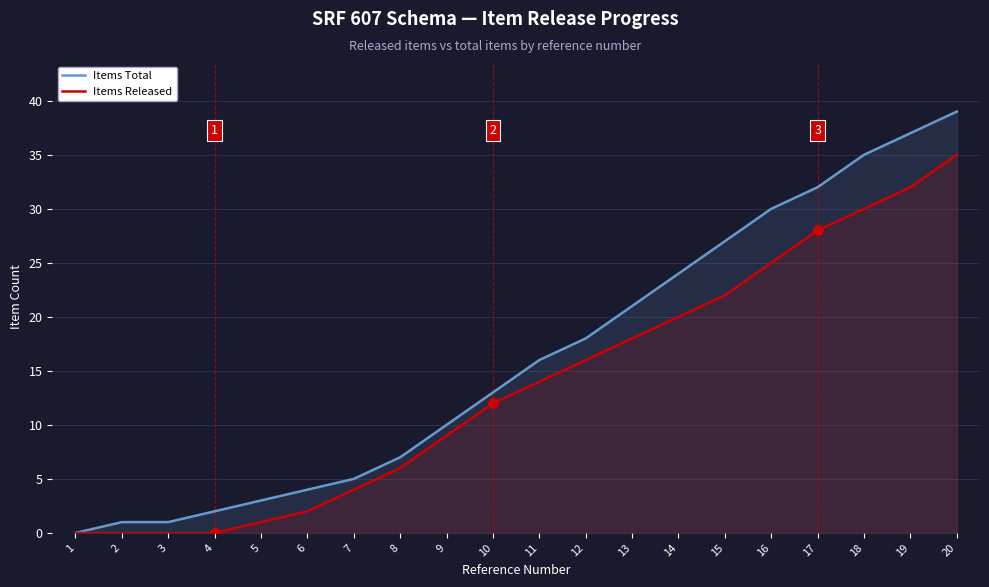

At which category does the chart reach its minimum across all series?

1